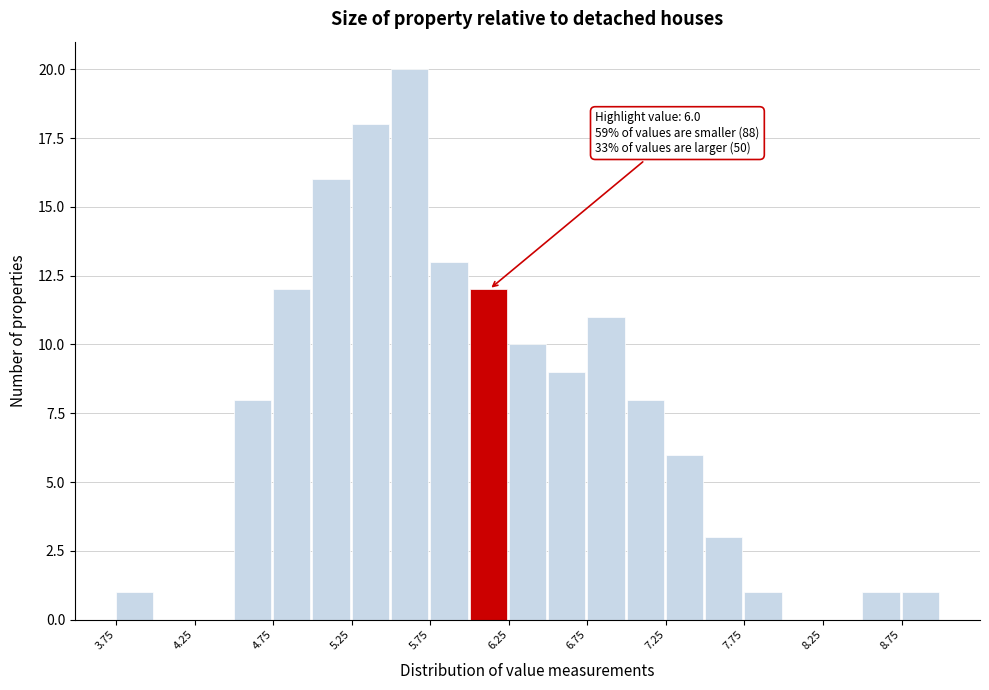

Over which range of the x-axis is the bar tallest?

5.50 to 5.75